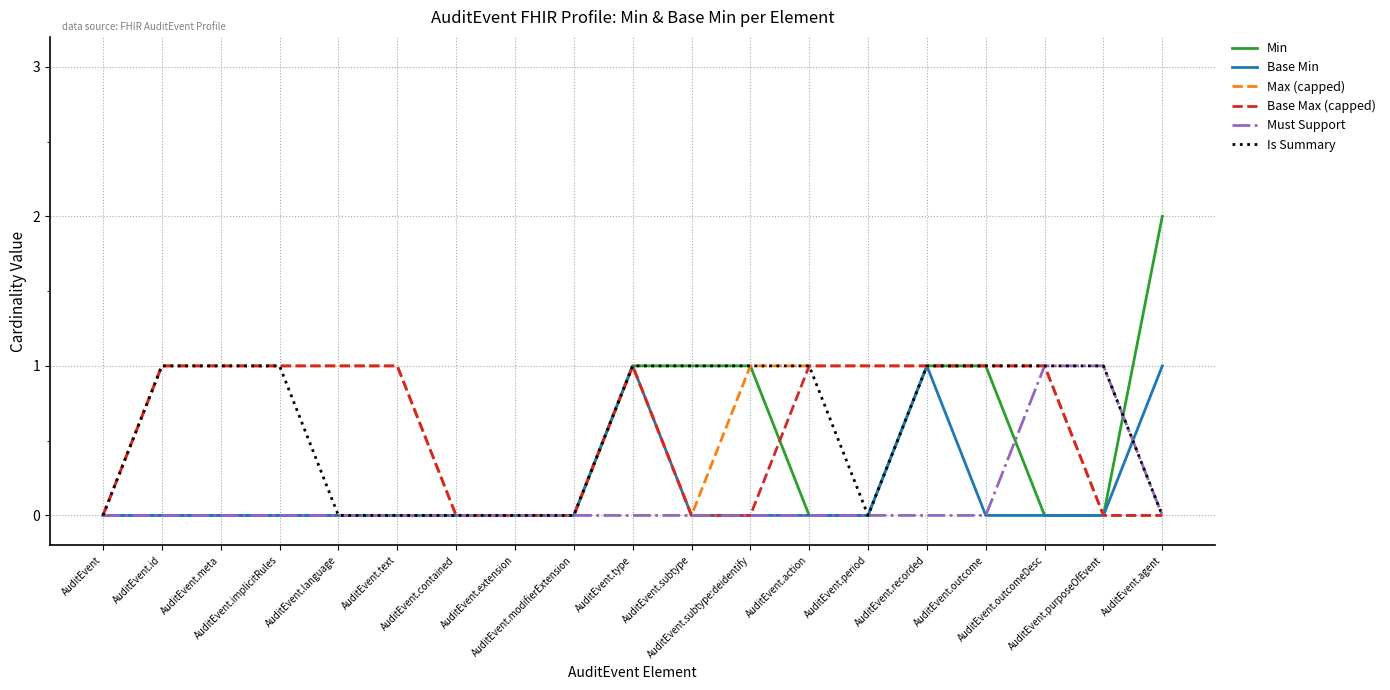

Where is Base Max (capped) nearest to the value 0?

AuditEvent